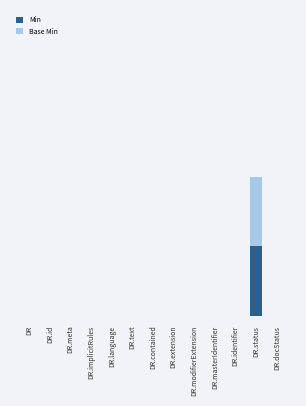

Are the bars grouped side by side (vs. stacked)?

No